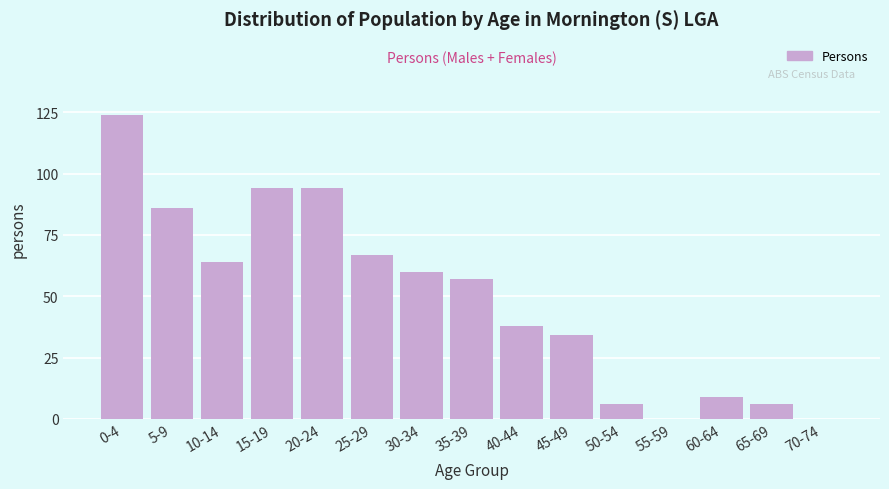

Reading left to right, extract all data points from this chart.

0-4=124	5-9=86	10-14=64	15-19=94	20-24=94	25-29=67	30-34=60	35-39=57	40-44=38	45-49=34	50-54=6	55-59=0	60-64=9	65-69=6	70-74=0